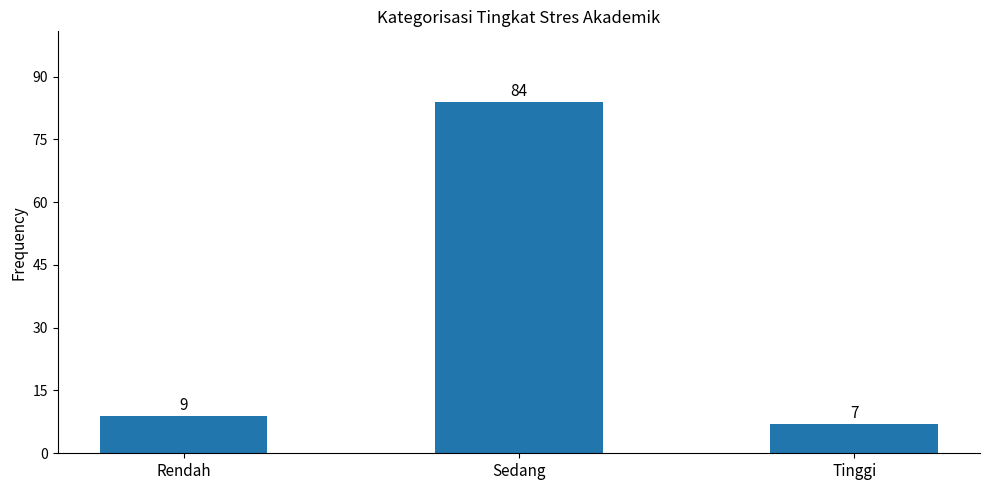

Where is the data nearest to the value 45?

Rendah